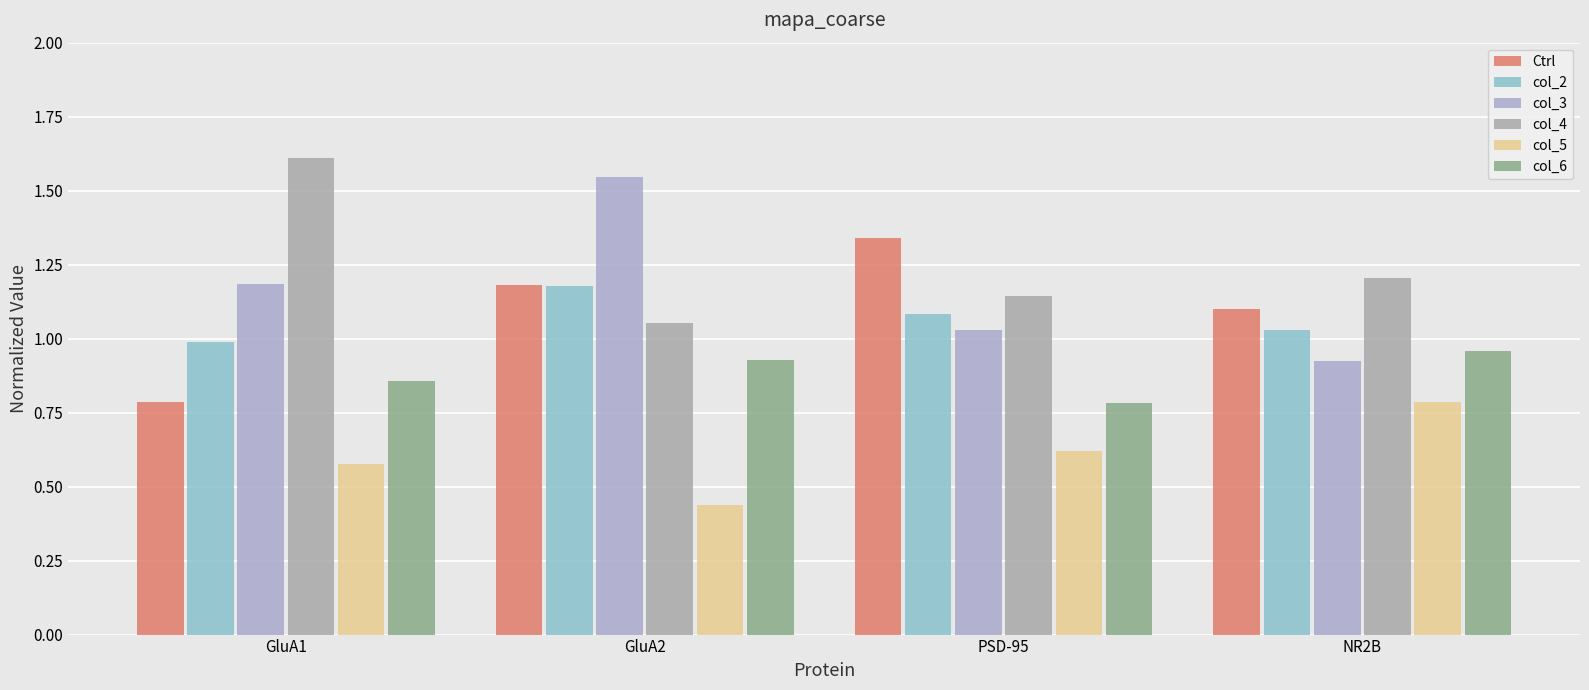

Are the bars horizontal?

No